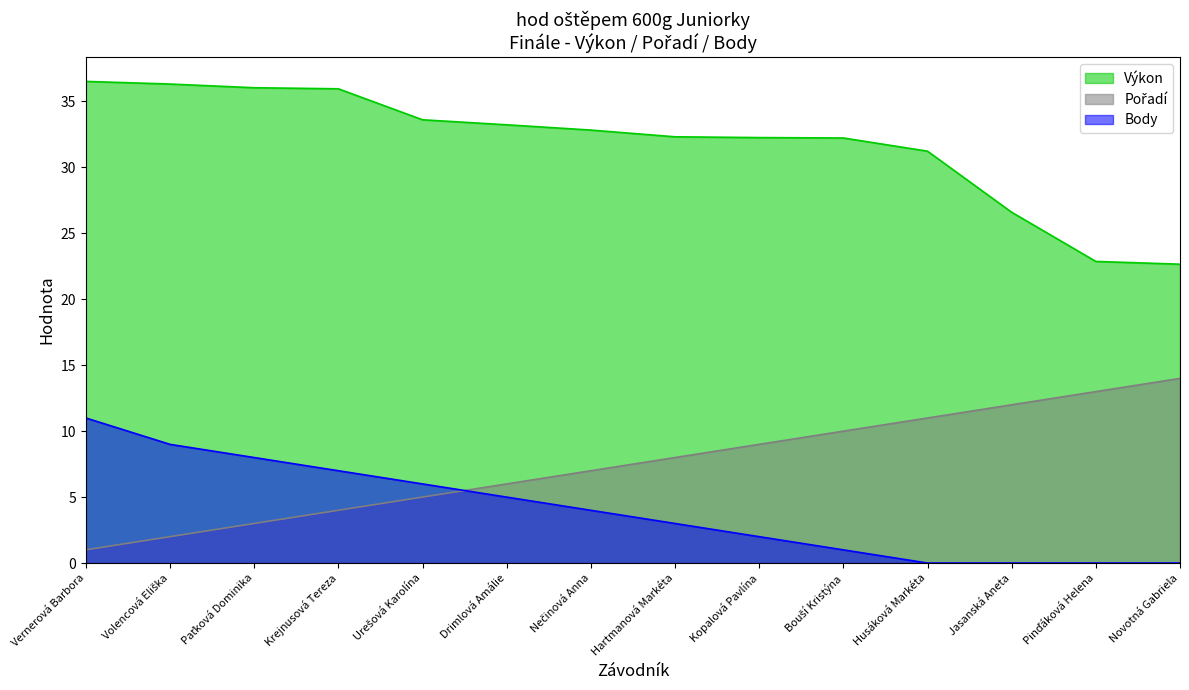

True or false: Výkon has more than 2 points higher than both neighbors.

False